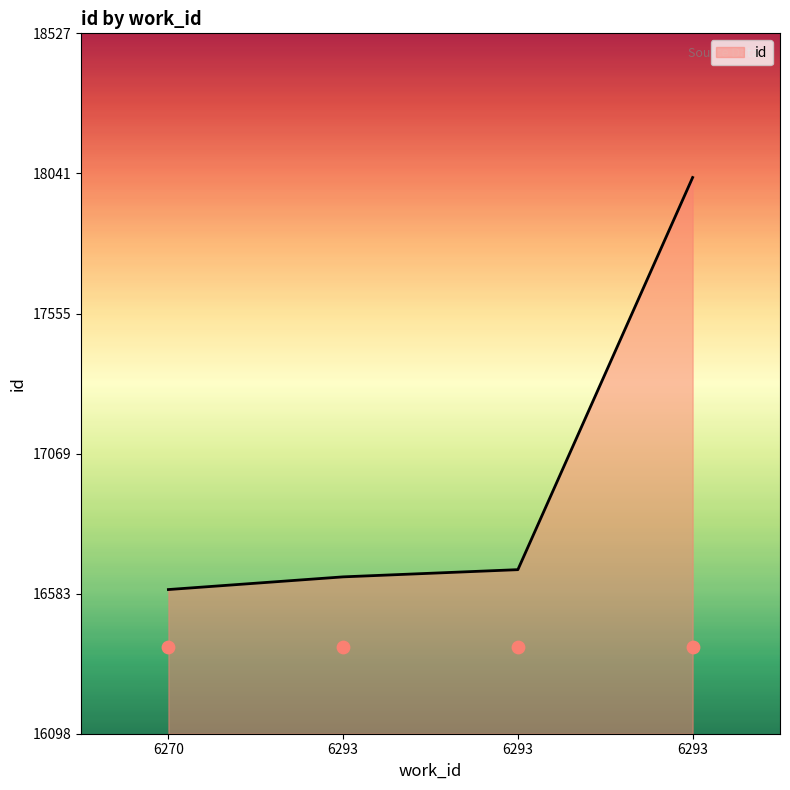

What is the change in value from 6270 to 6293?

+44